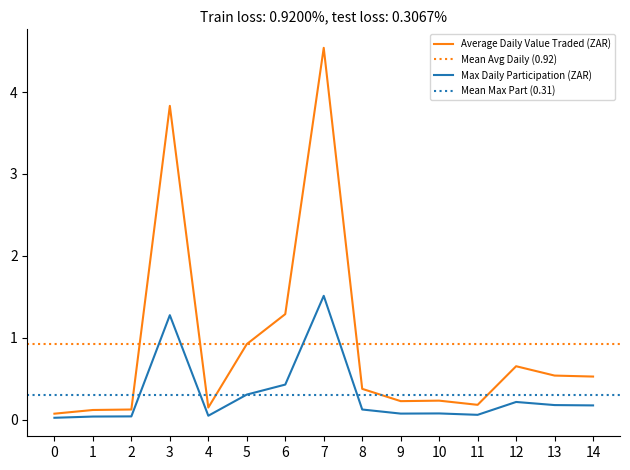

What is the difference between the maximum and minimum values in the Average Daily Value Traded (ZAR) series?

4.5